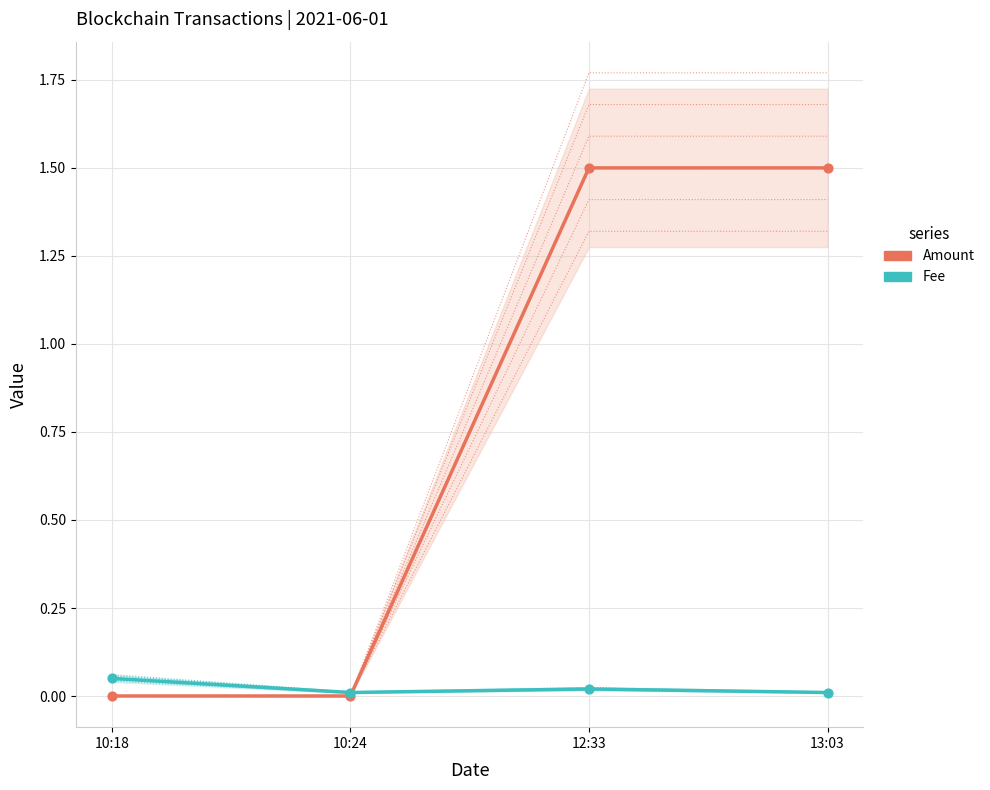

At how many categories does at least one series exceed 0?

4